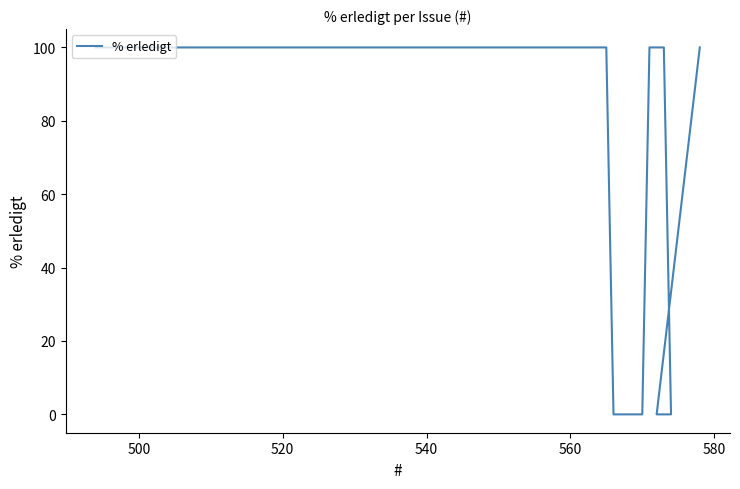

Is it true that the value at 500 is 100?

True